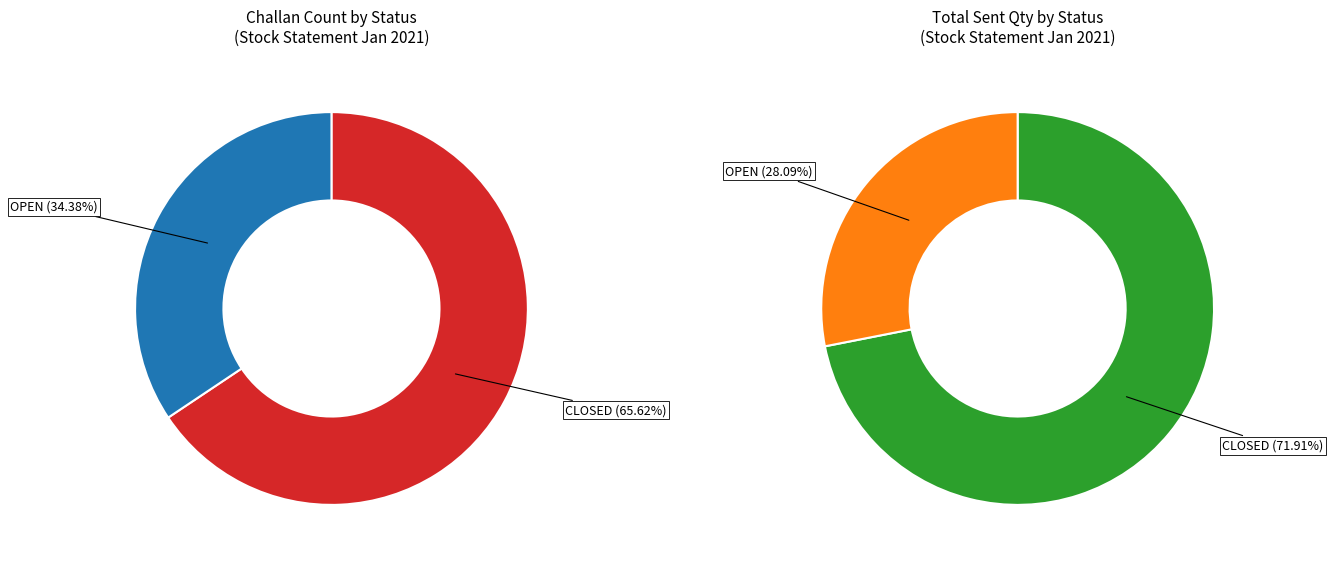

Which slice represents more than half of the pie?

CLOSED